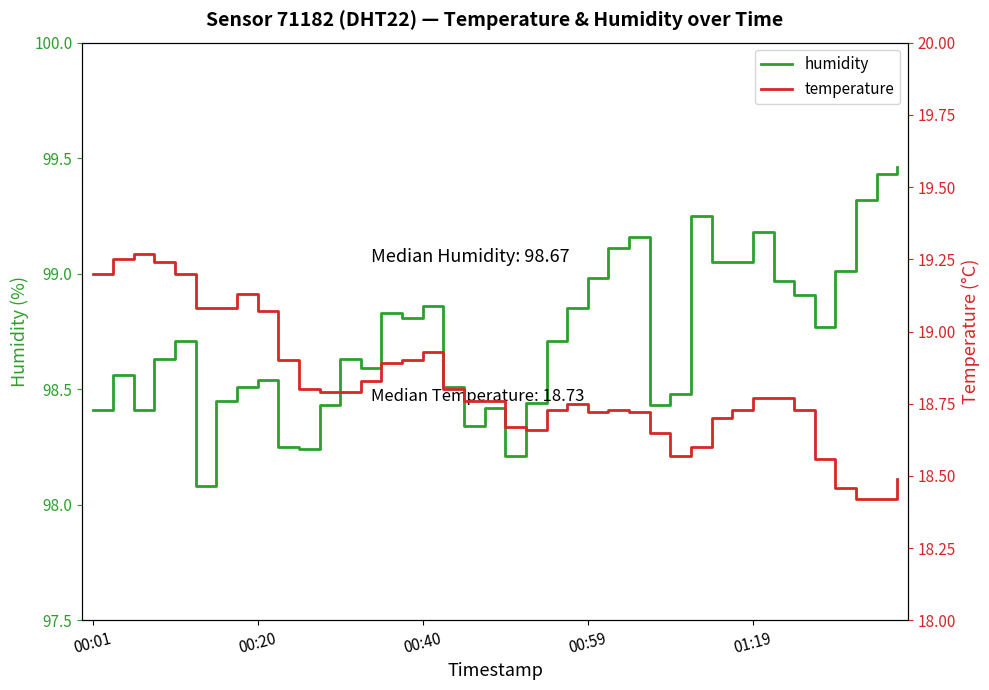

What is the sum of the humidity values at 29 and 26?

198.4